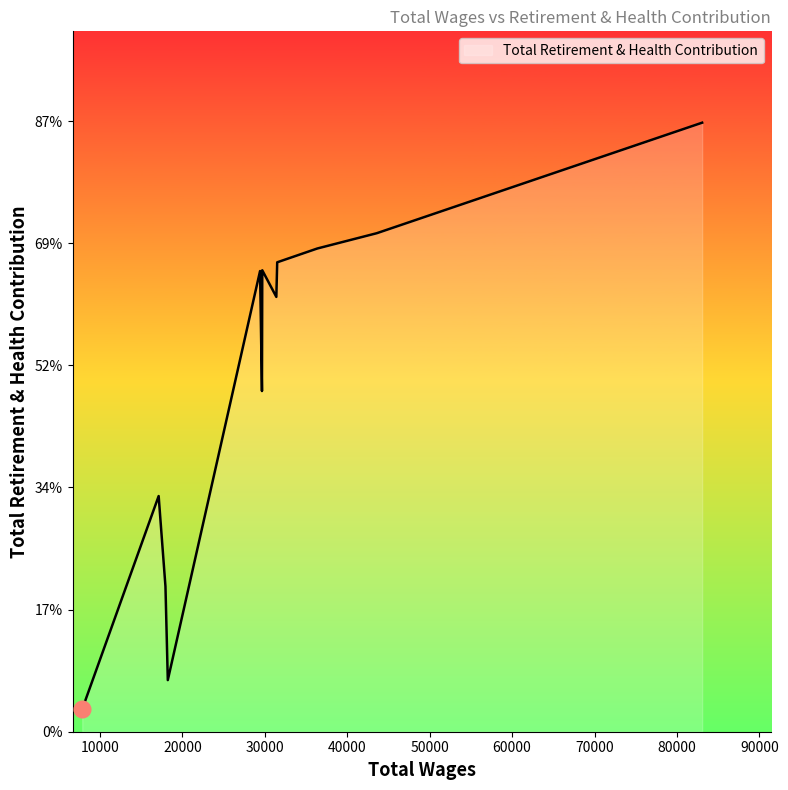

Reading left to right, what are all the values shown in this chart?

83058.0=24931	43584.0=20407	36368.0=19781	31500.0=19216	31394.0=17800	29688.0=18889	29650.0=13946	29418.0=18858	18226.0=2113	17941.0=5949	17116.0=9647	7842.0=923